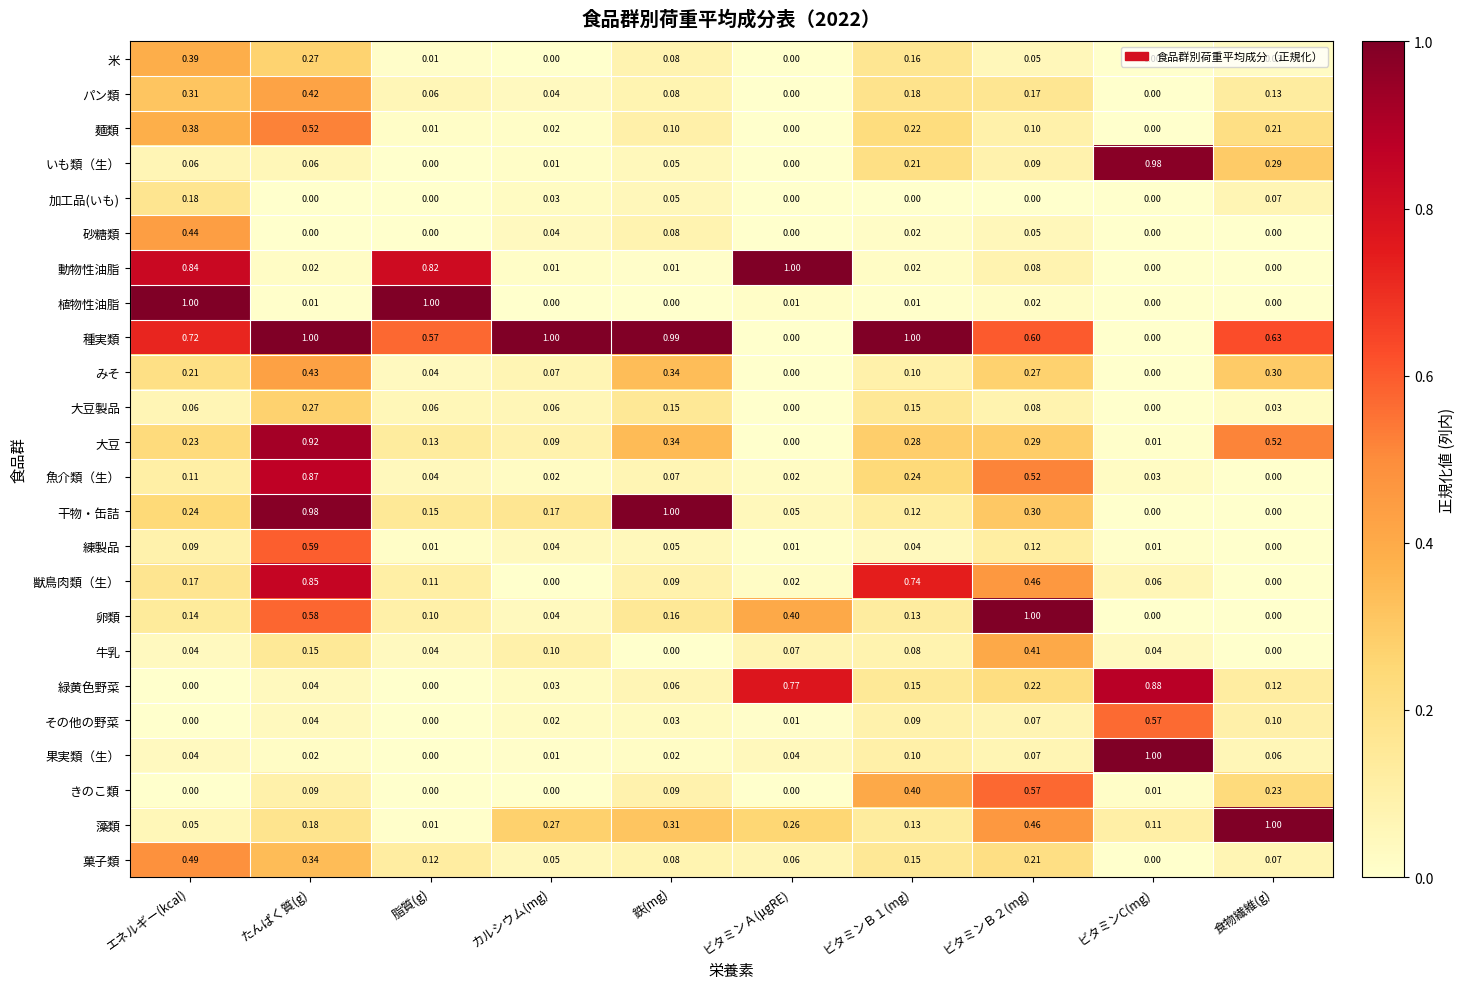

Which series changed the most between ビタミンＢ２(mg) and 食物繊維(g)?

卵類